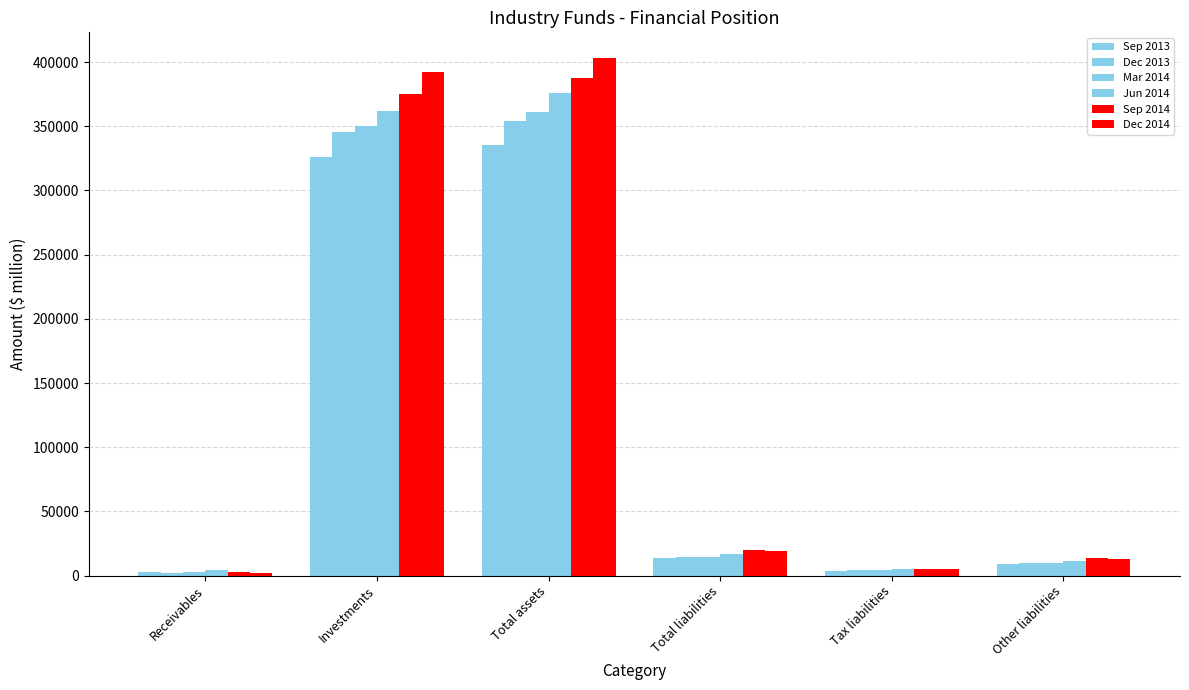

How many groups of bars are there?

6